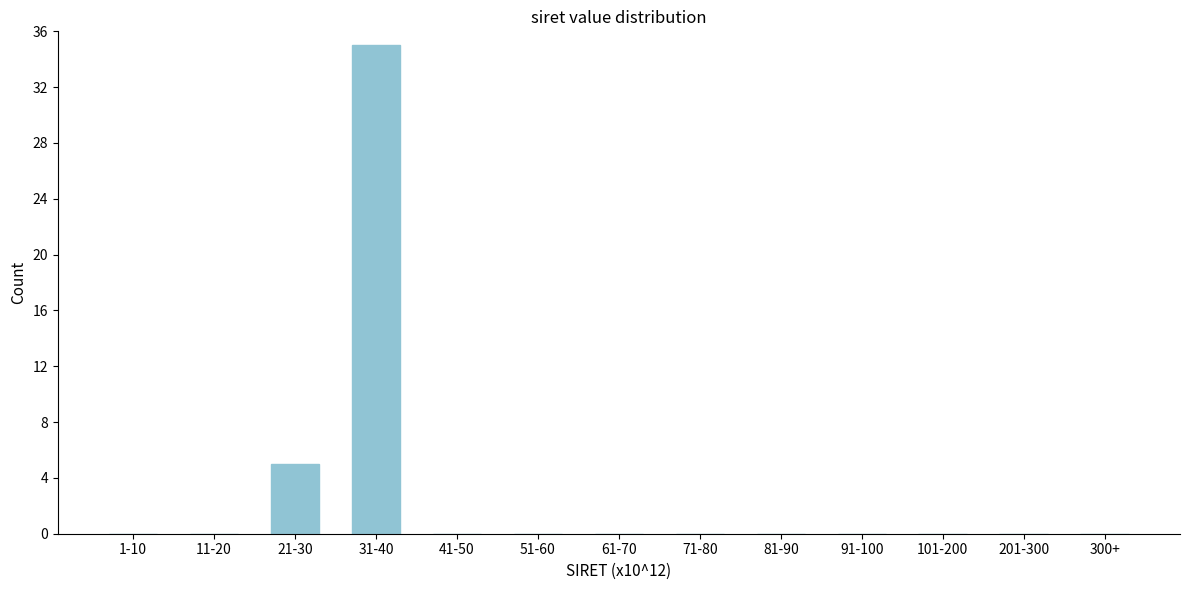

Reading left to right, what are all the values shown in this chart?

1-10=0	11-20=0	21-30=5	31-40=35	41-50=0	51-60=0	61-70=0	71-80=0	81-90=0	91-100=0	101-200=0	201-300=0	300+=0